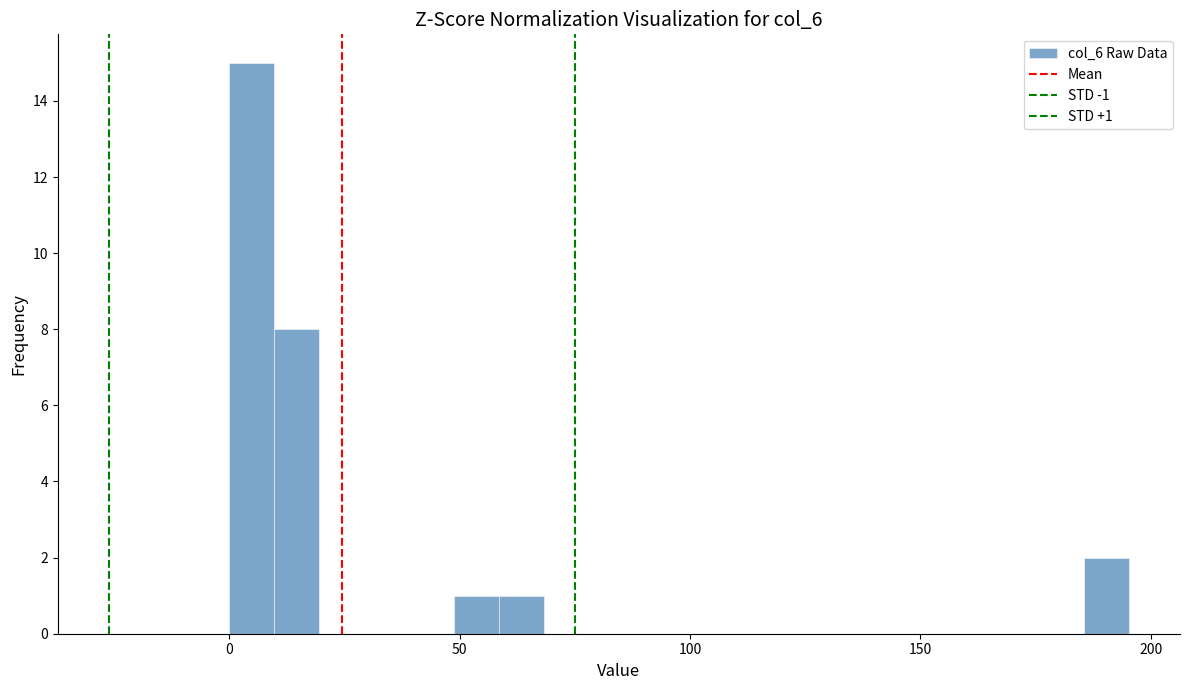

Read against the x-axis, roughly where is the centre of the tallest bar?

5